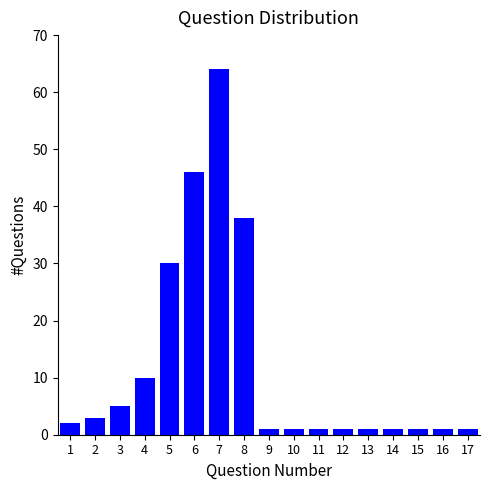

At which label is the value closest to 32?

5